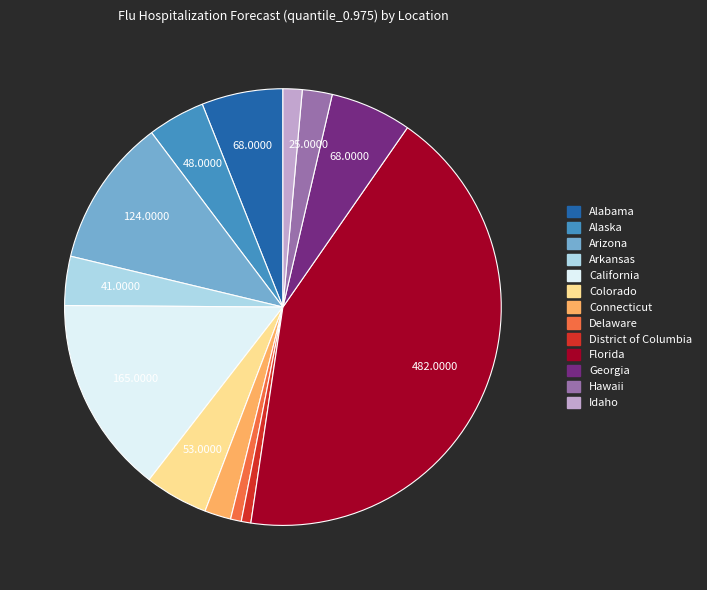

Does Hawaii account for over 50% of the chart?

No